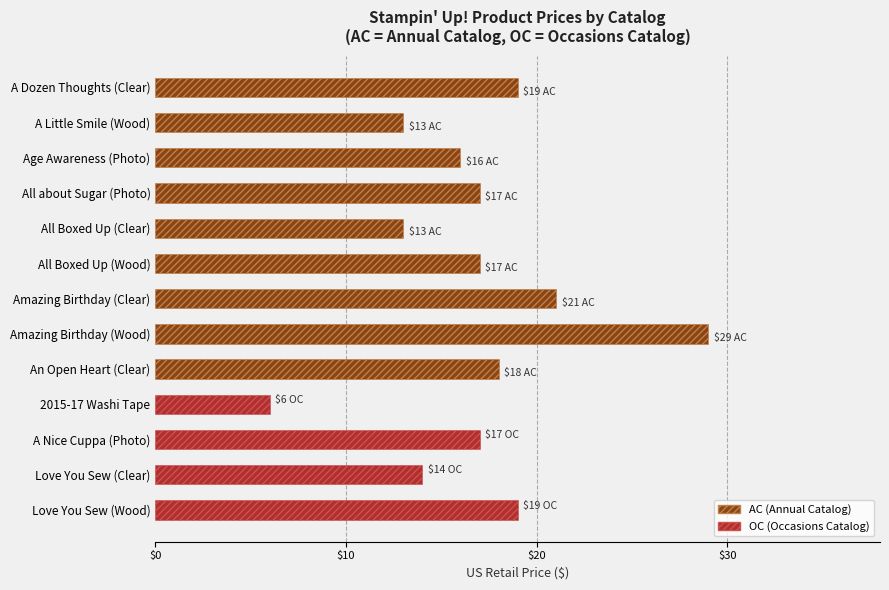

What position from the left is All Boxed Up (Wood)?

6